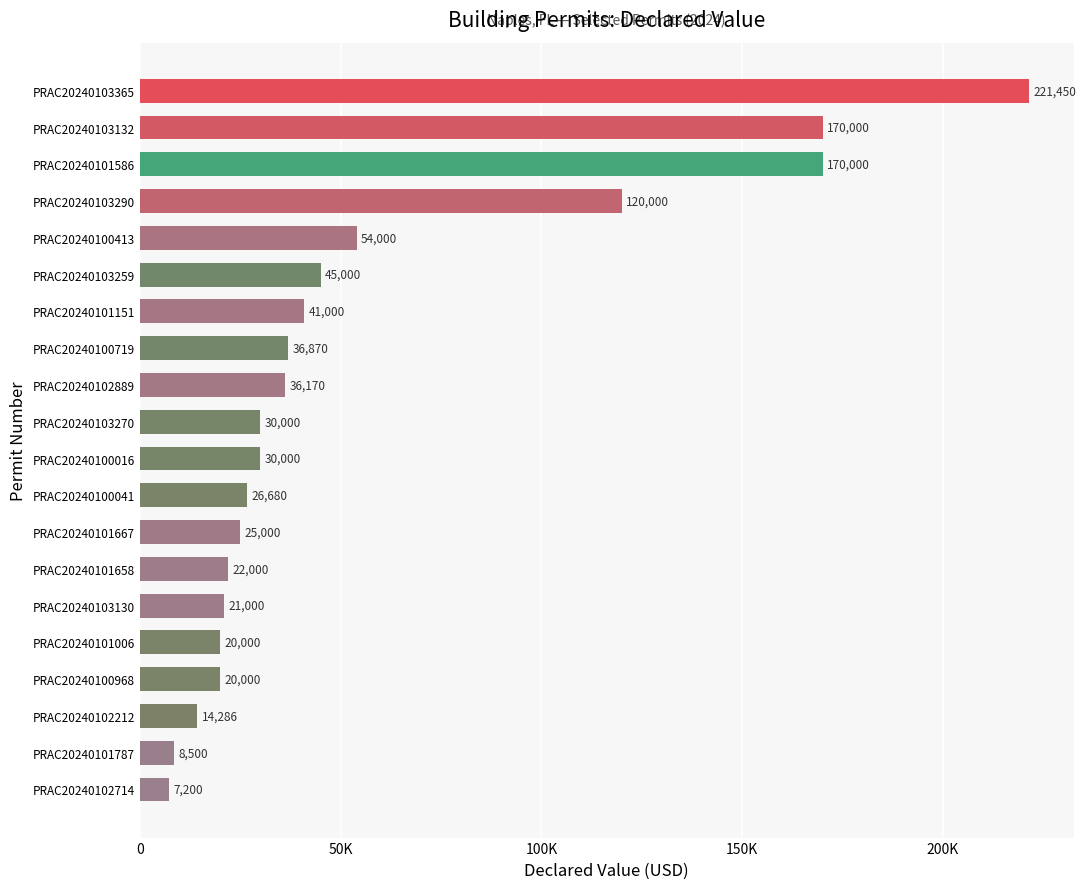

What is the average value?

55958